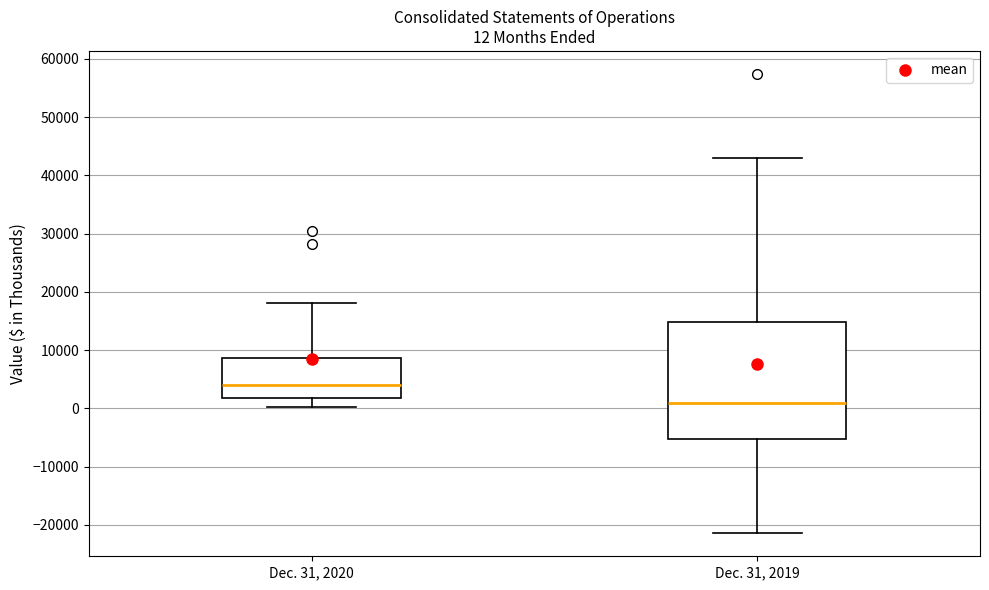

Comparing the boxes themselves (not the whiskers), which one is the tallest?

Dec. 31, 2019